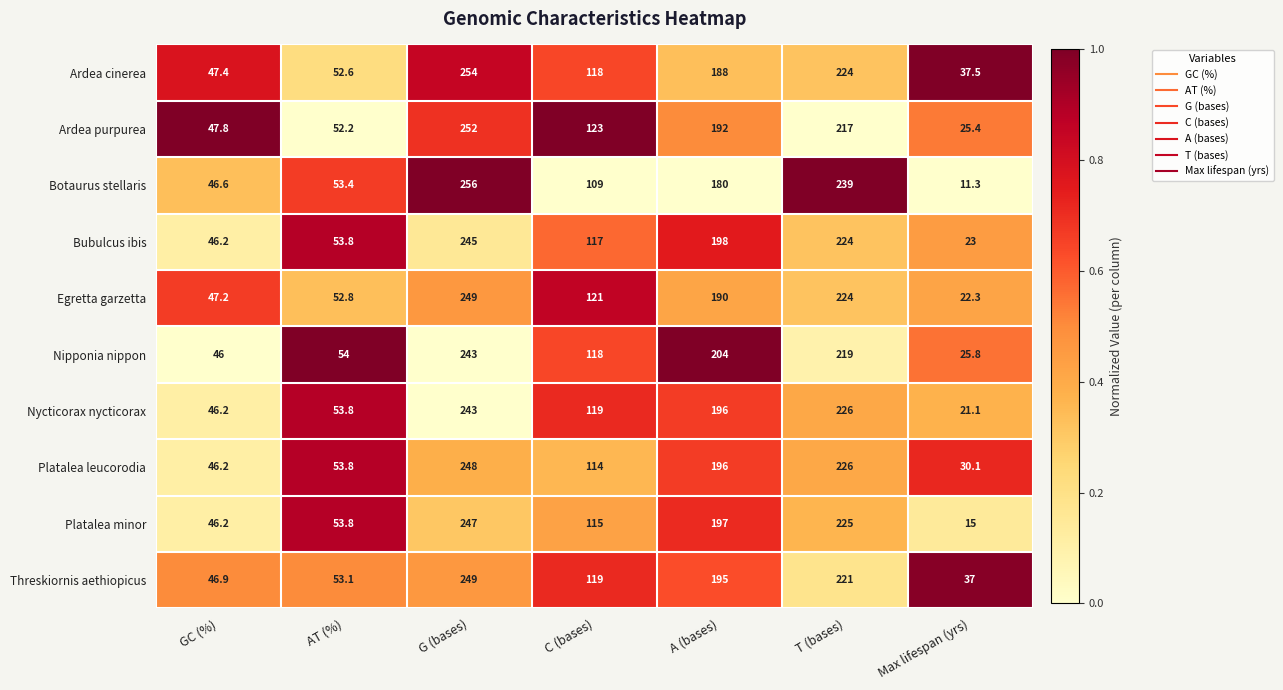

What is the difference between the highest and lowest values at Max lifespan (yrs)?

26.2